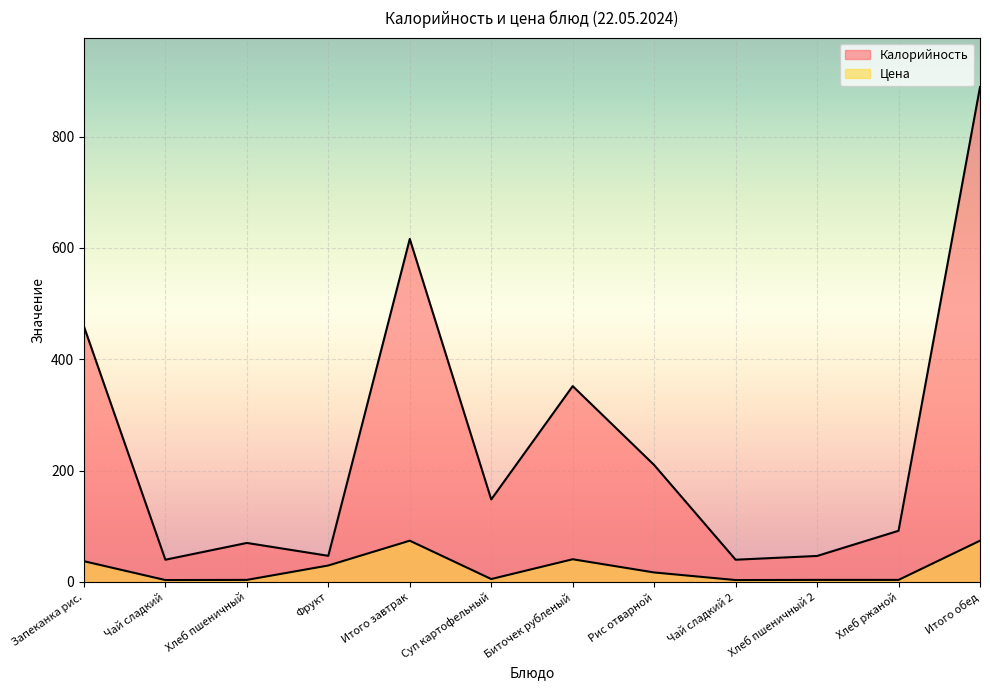

Is the value of Калорийность at Рис отварной greater than the value of Цена at Биточек рубленый?

Yes